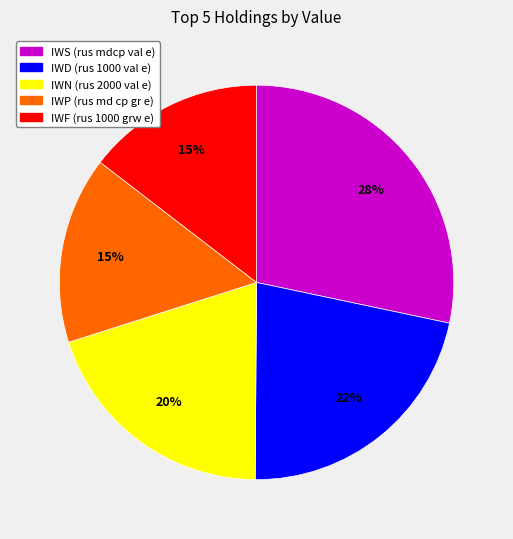

What percentage is the IWS (rus mdcp val e) slice, to the nearest percent?

28%